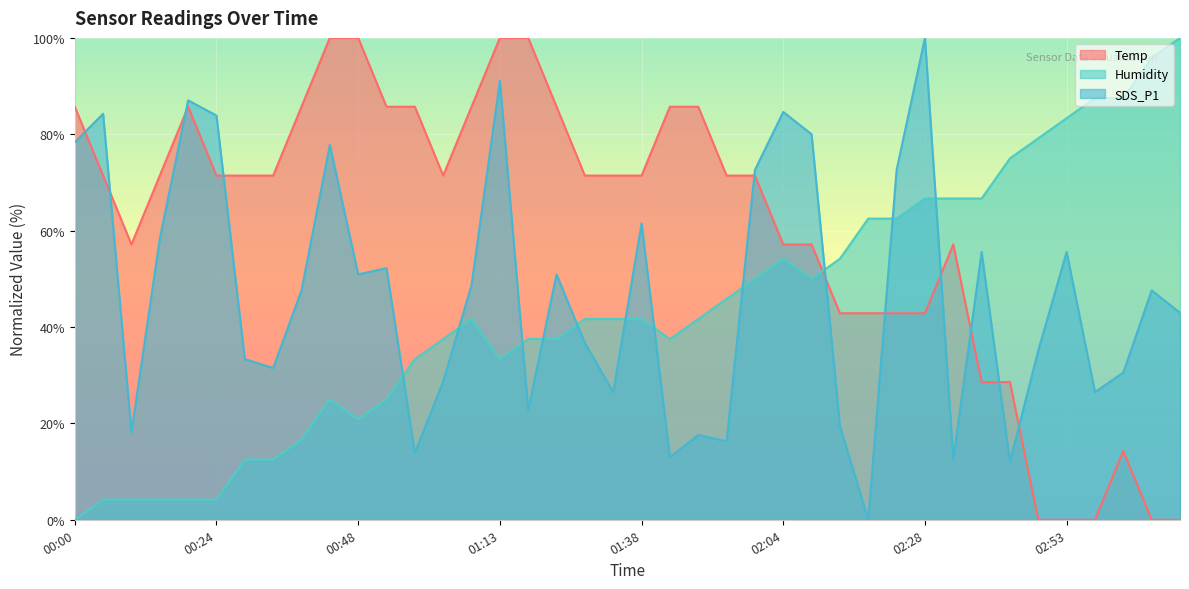

The Temp series shows 71.4 at 01:28. True or false?

True